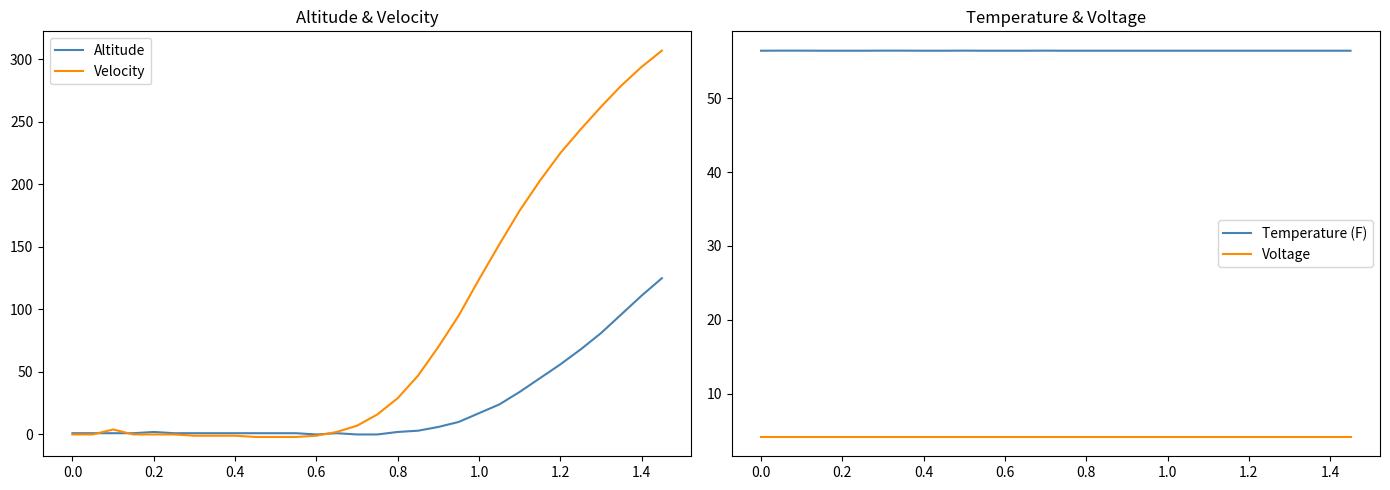

How many intersections are there between Altitude and Temperature (F)?

1